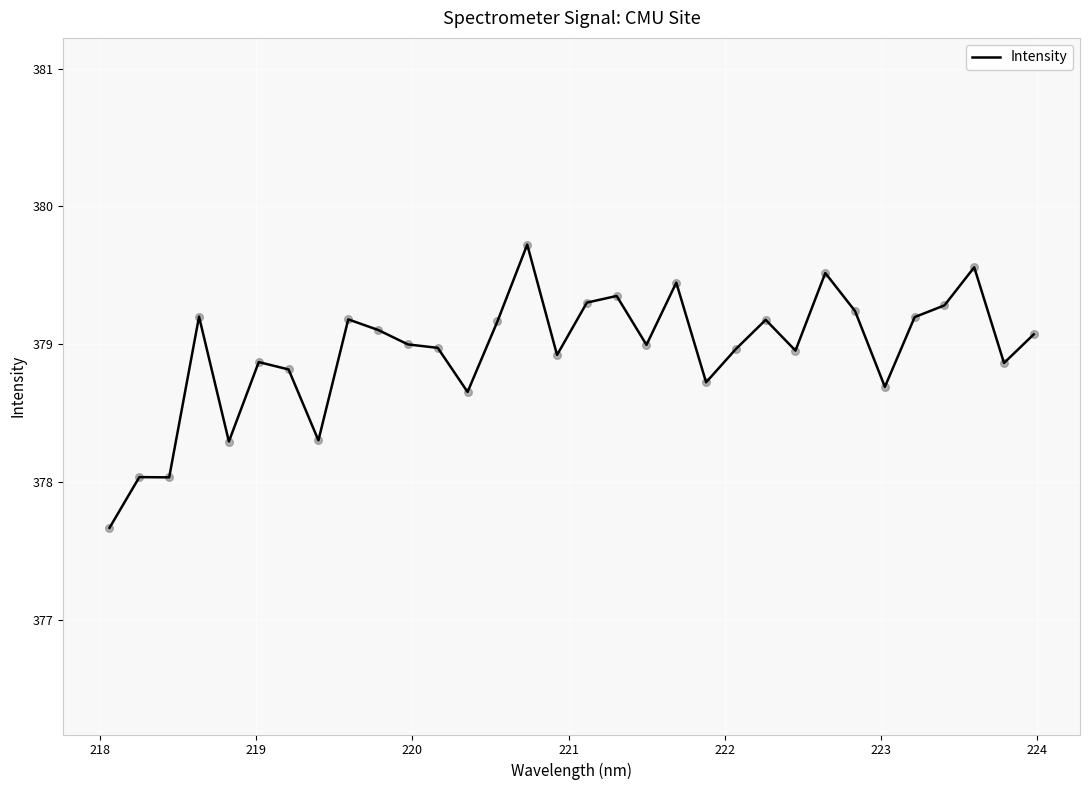

What is the minimum value shown in the chart?

377.7